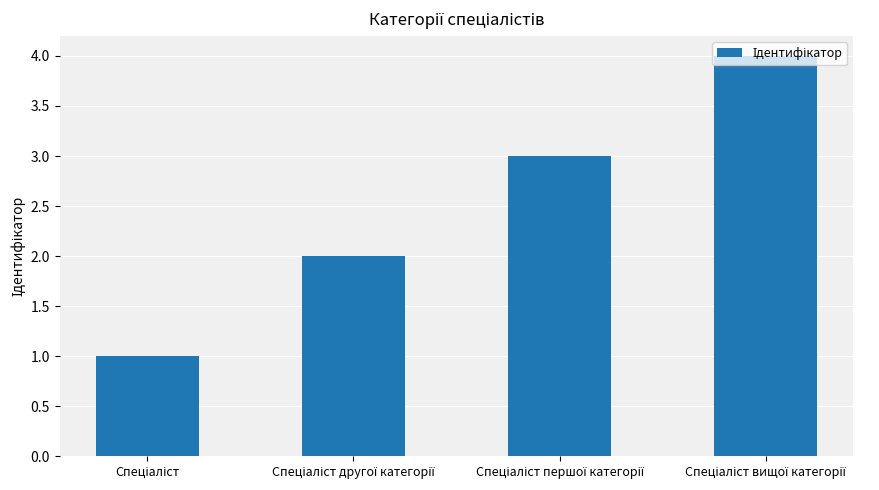

What is the sum of all values?

10